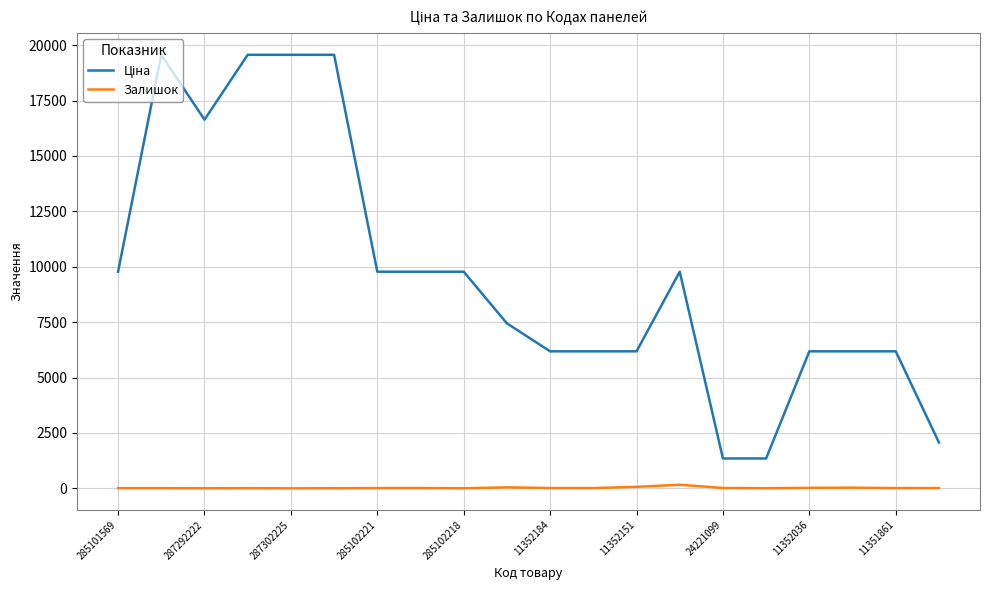

Is this an area chart (filled region under the line)?

No